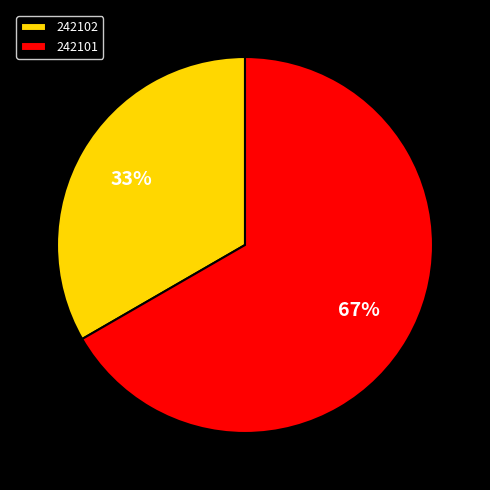

Between 242101 and 242102, which is larger?

242101